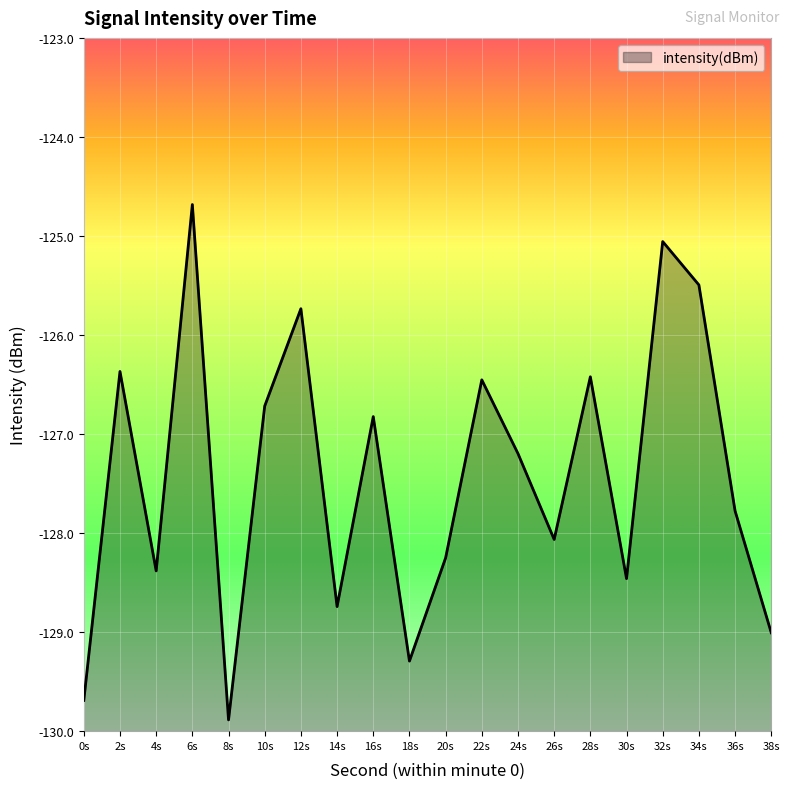

At which label does the data first exceed -127?

2s